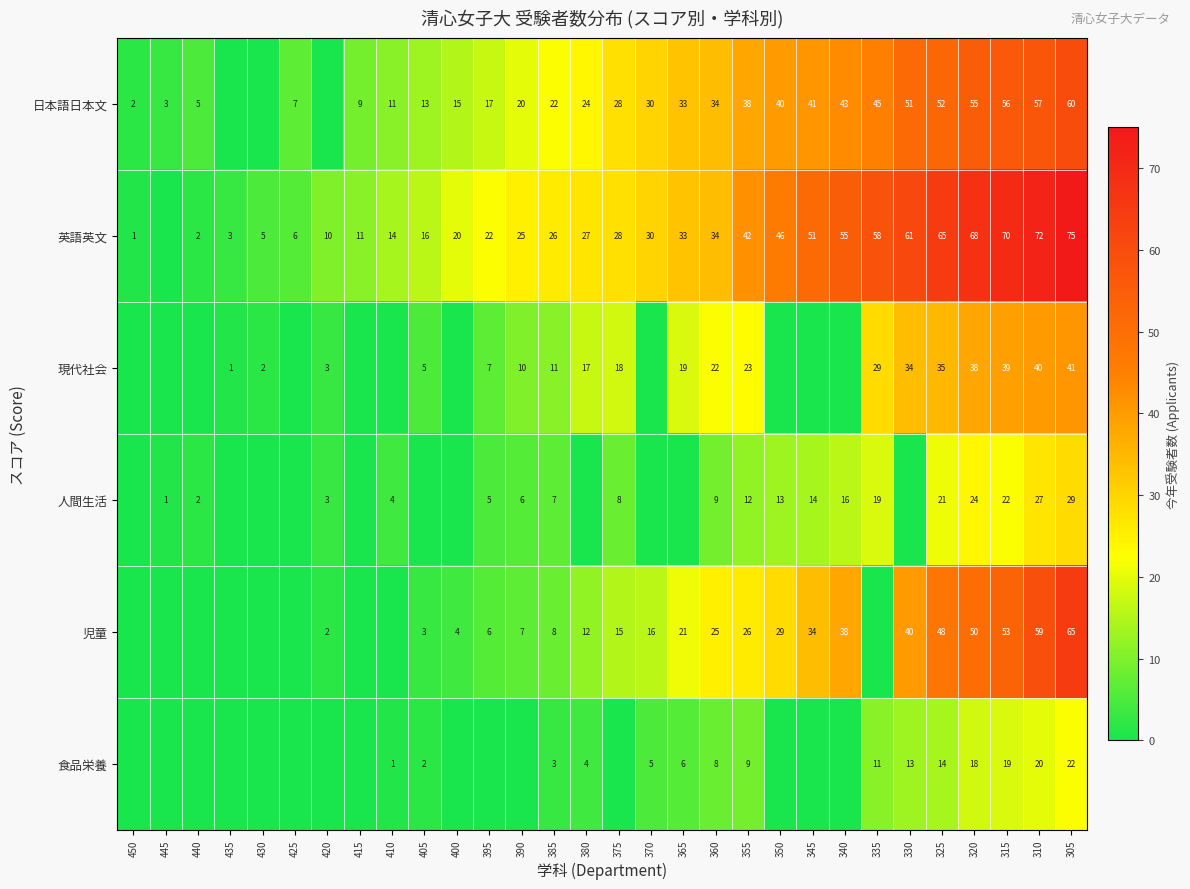

What is the difference between the highest and lowest values at 355?

33